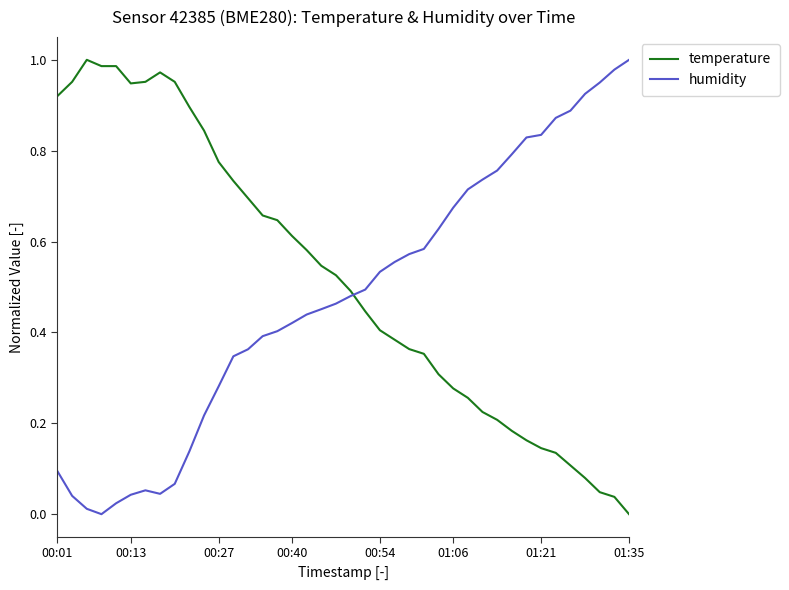

How many lines are shown in the chart?

2